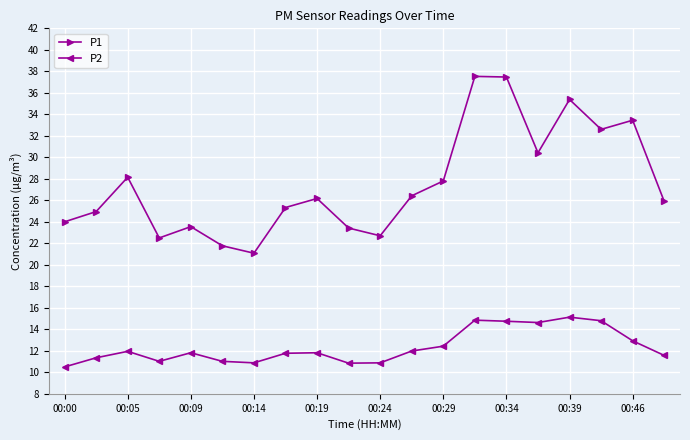

Rank the series by their maximum value, from lowest to highest.

P2, P1